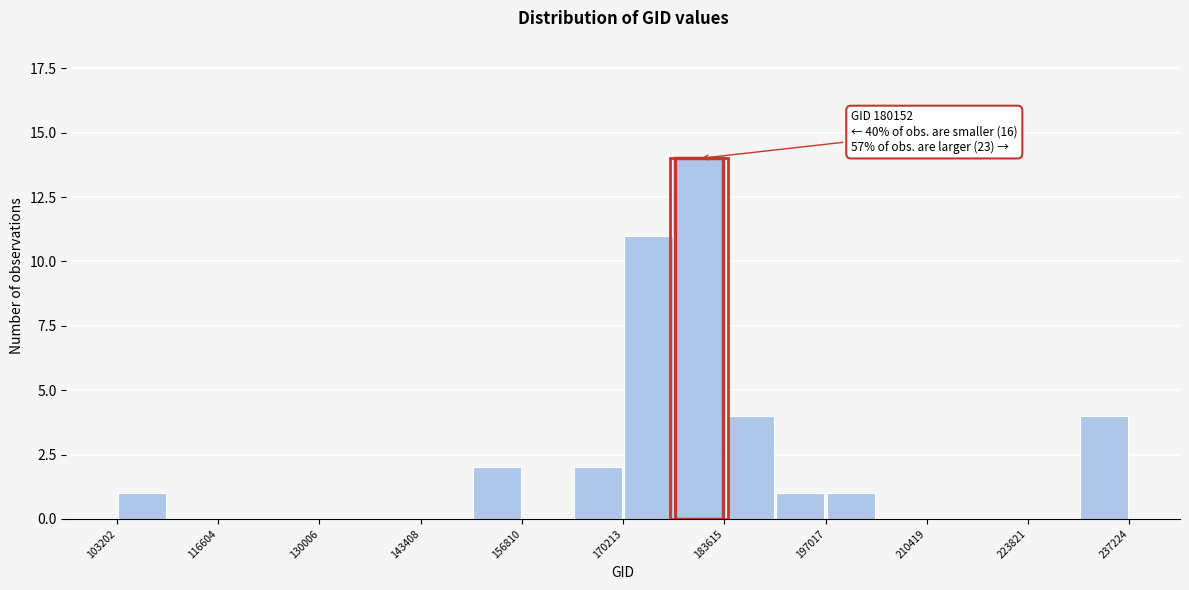

Read against the x-axis, roughly where is the centre of the tallest bar?

180000